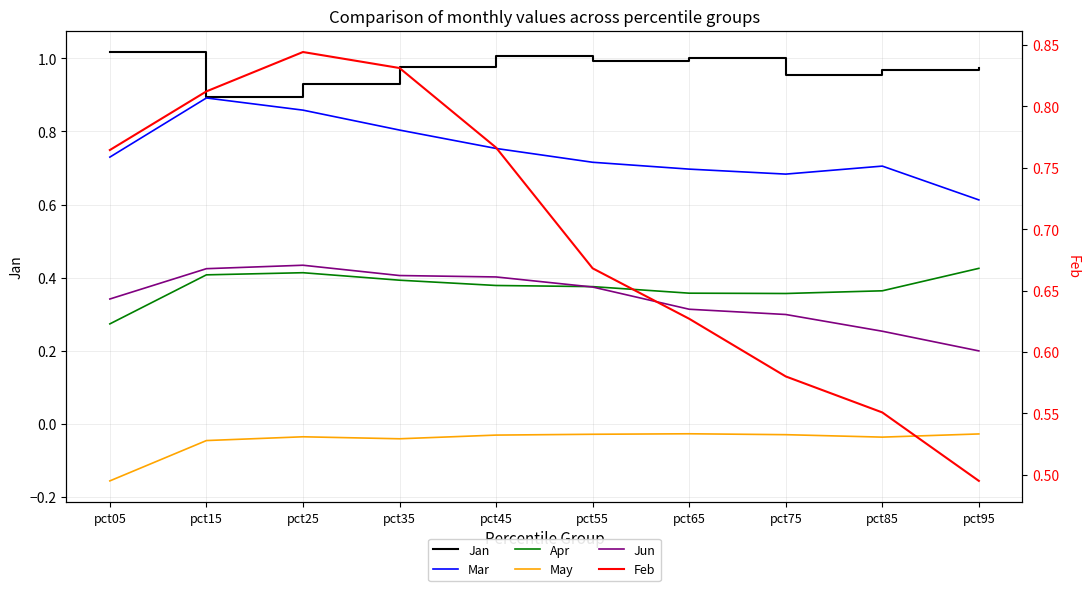

The value of Jun at pct05 is 0.3. True or false?

True